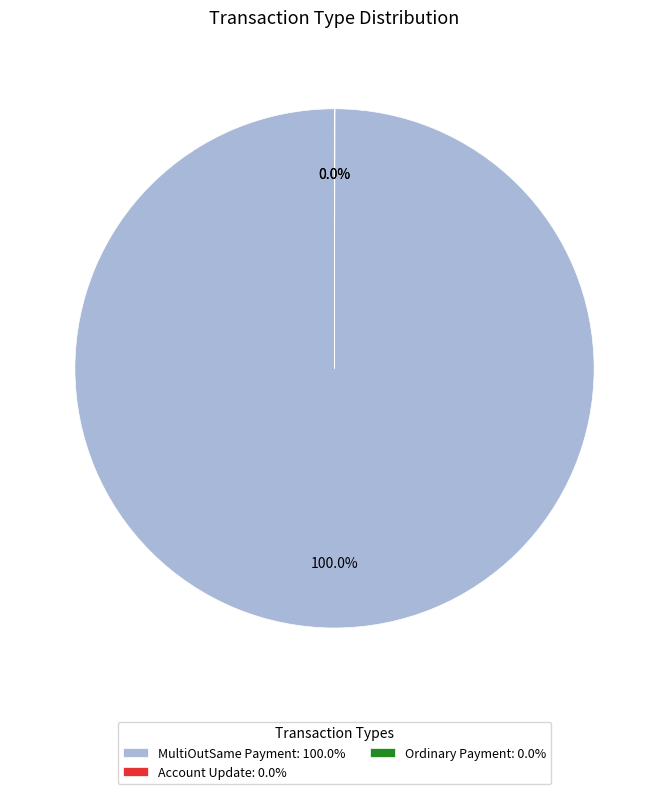

Does MultiOutSame Payment: 100.0% represent more than half of the total?

Yes